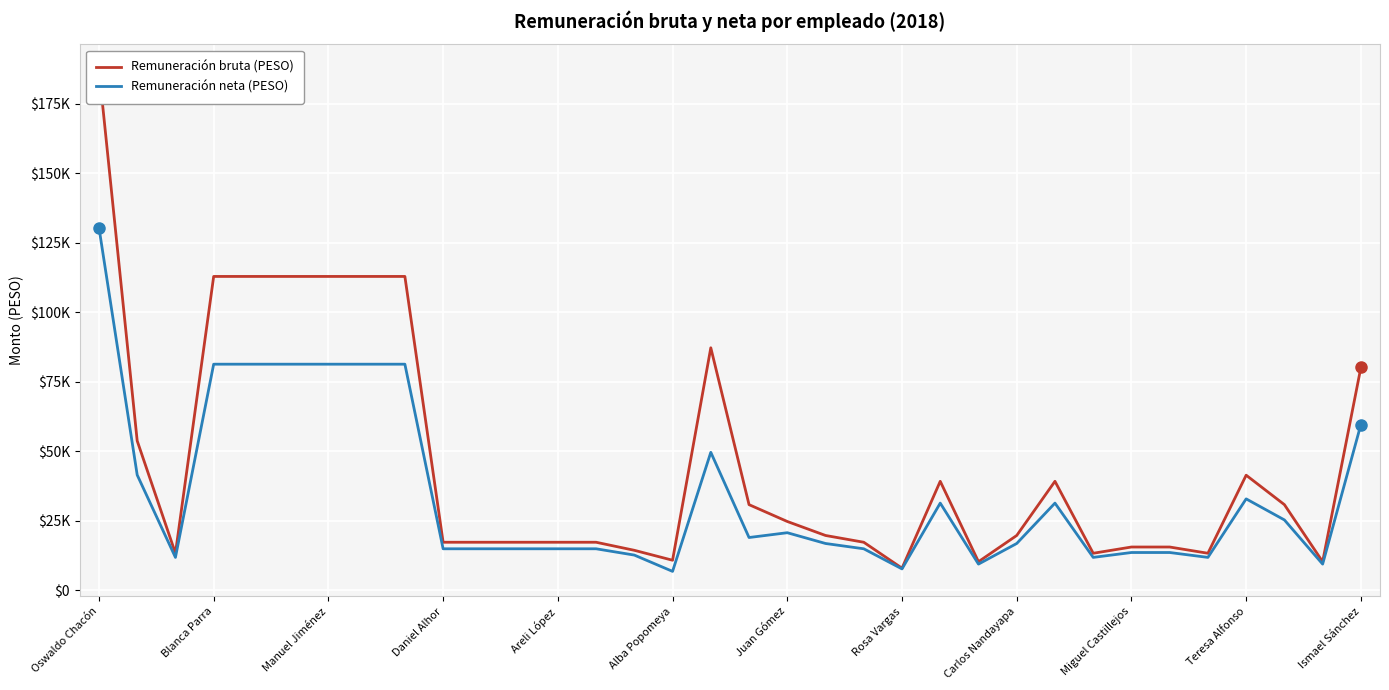

In Remuneración neta (PESO), how many points are lower than both neighbors (excluding endpoints)?

10